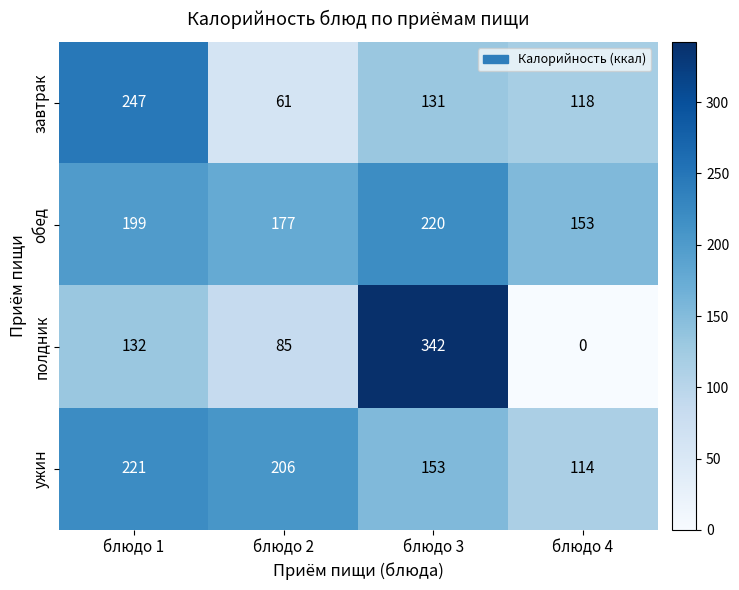

The обед series shows 177 at блюдо 2. True or false?

True